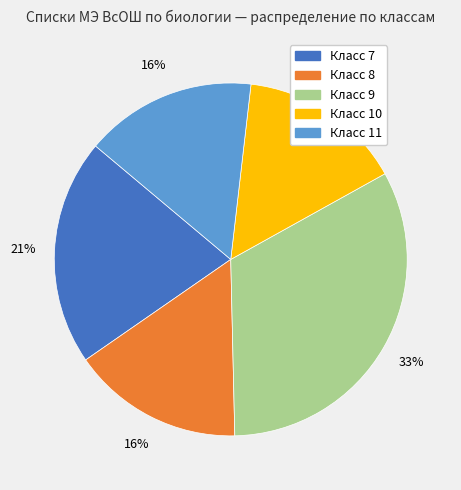

To the nearest percent, what is the difference between the largest and smallest slice percentages?

18%